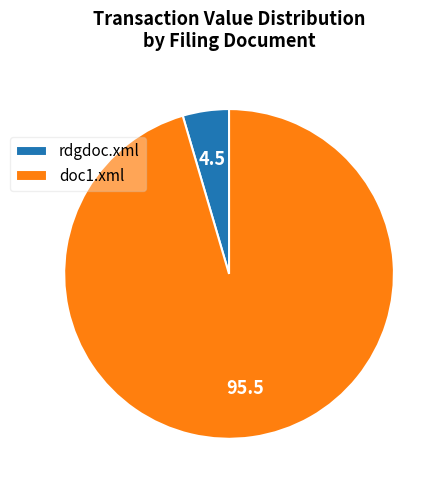

Is the sum of doc1.xml and rdgdoc.xml greater than half?

Yes